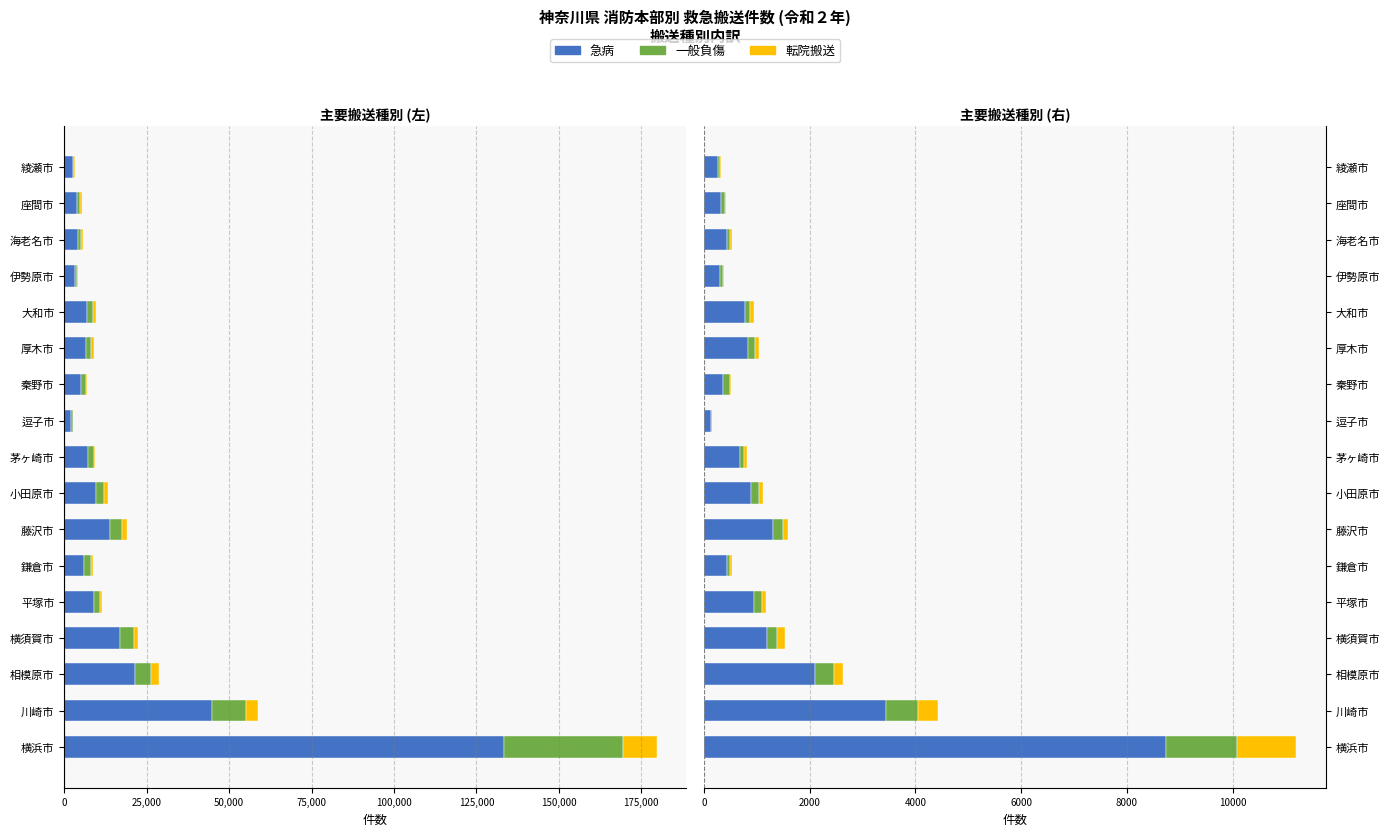

How many data points does each series have?

17